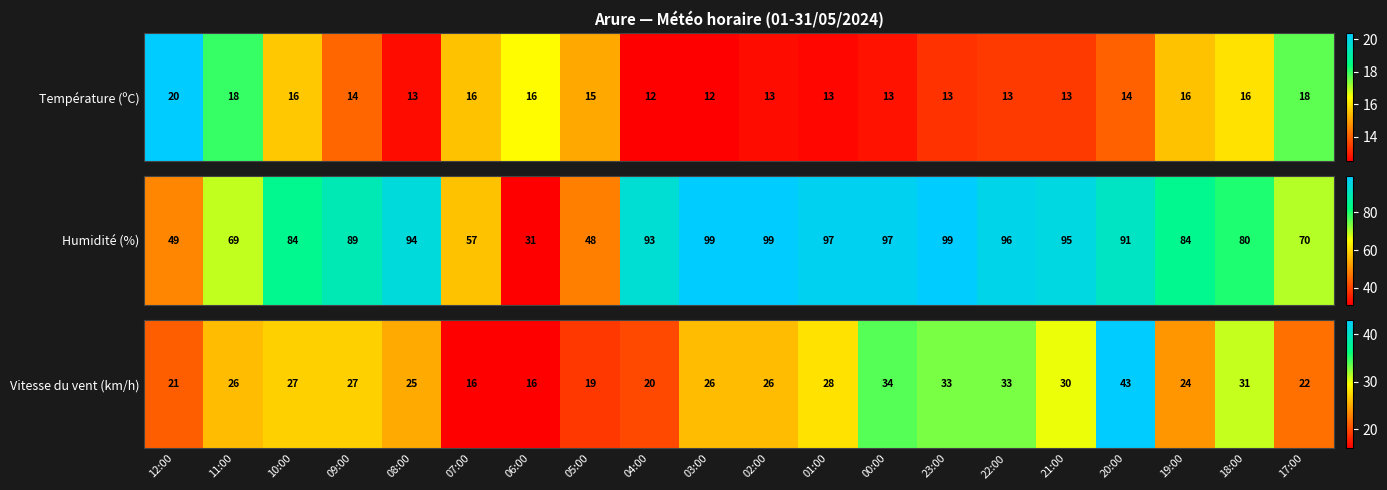

Rank the categories by value from highest to lowest.

20:00, 00:00, 23:00, 22:00, 18:00, 21:00, 01:00, 10:00, 09:00, 11:00, 03:00, 02:00, 08:00, 19:00, 17:00, 12:00, 04:00, 05:00, 07:00, 06:00